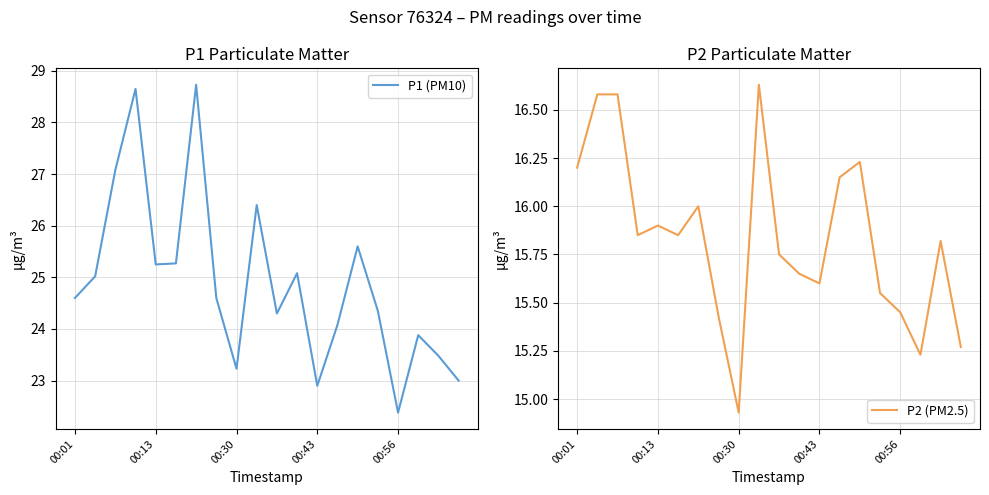

Does the chart have visible grid lines?

Yes